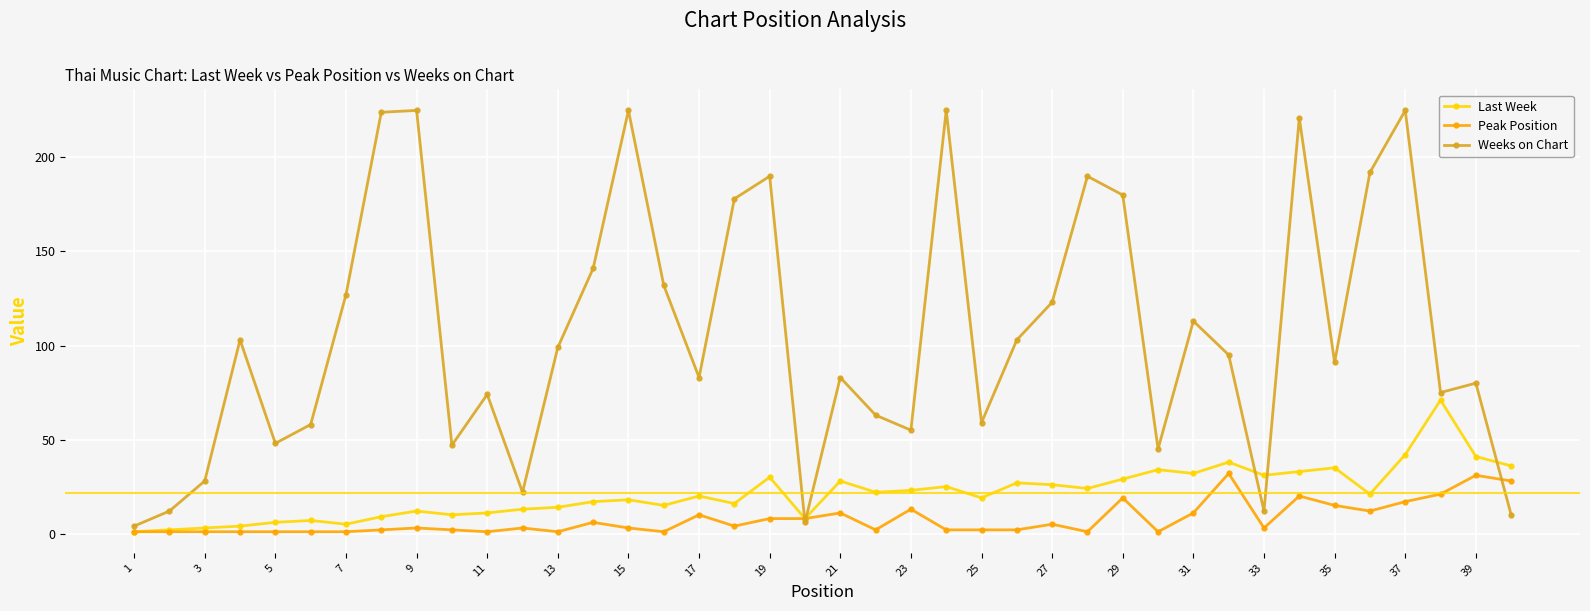

True or false: Peak Position has more than 0 points higher than both neighbors.

True